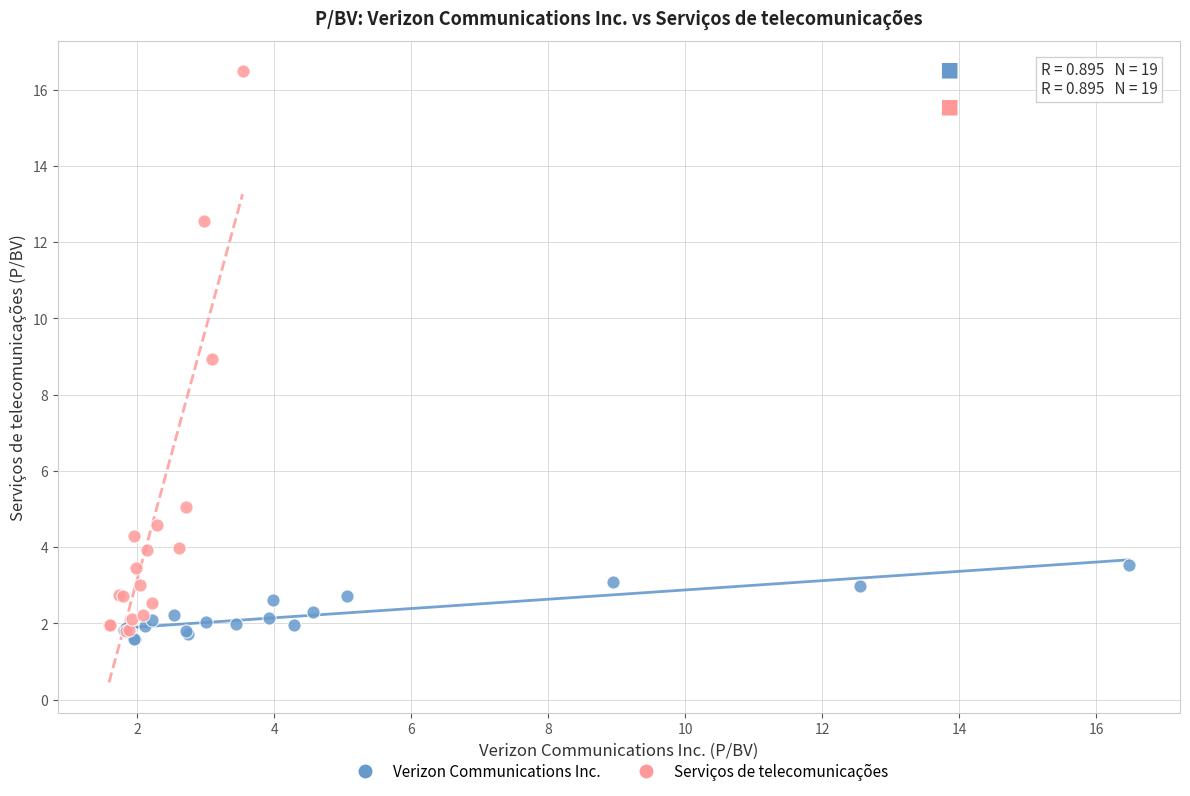

Which series contains the highest Y value?

Serviços de telecomunicações